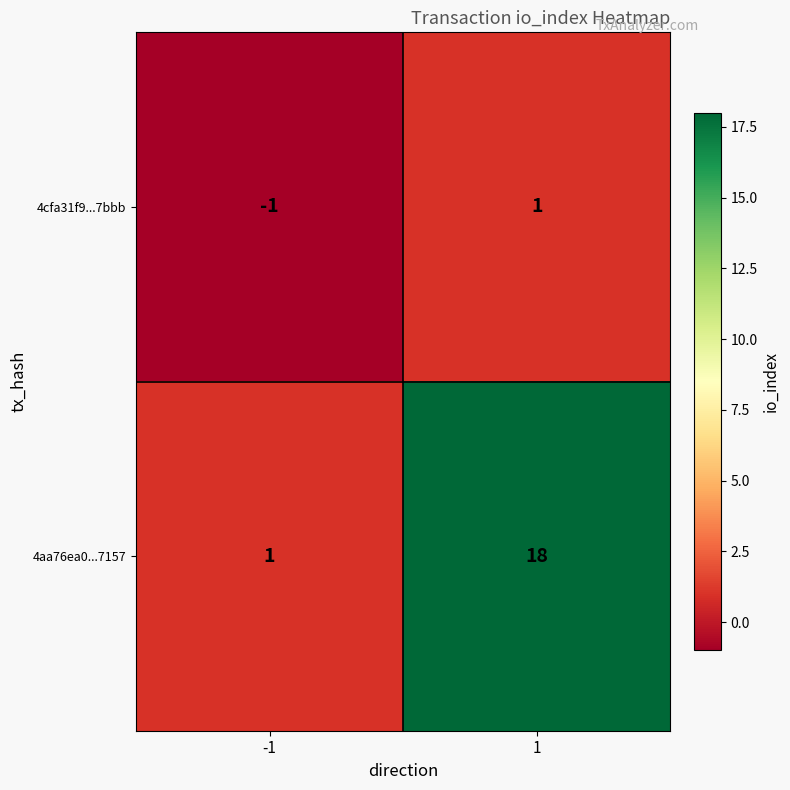

List the series in order of their overall mean, lowest first.

4cfa31f9...7bbb, 4aa76ea0...7157